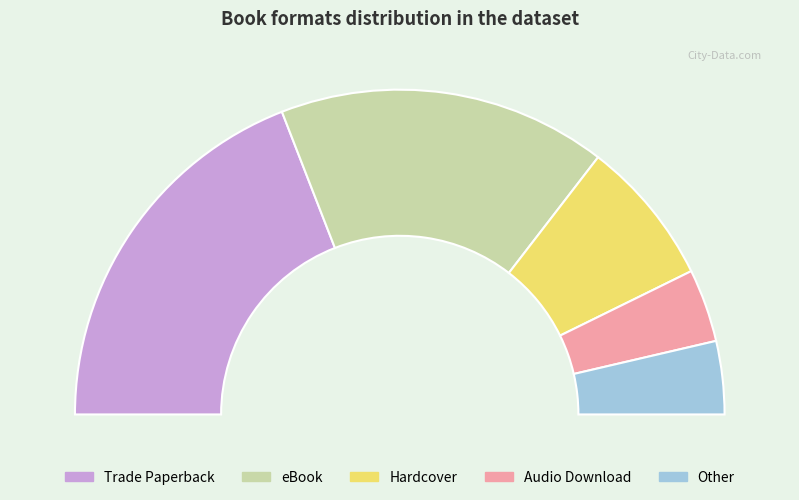

Which slice is the largest?

Trade Paperback